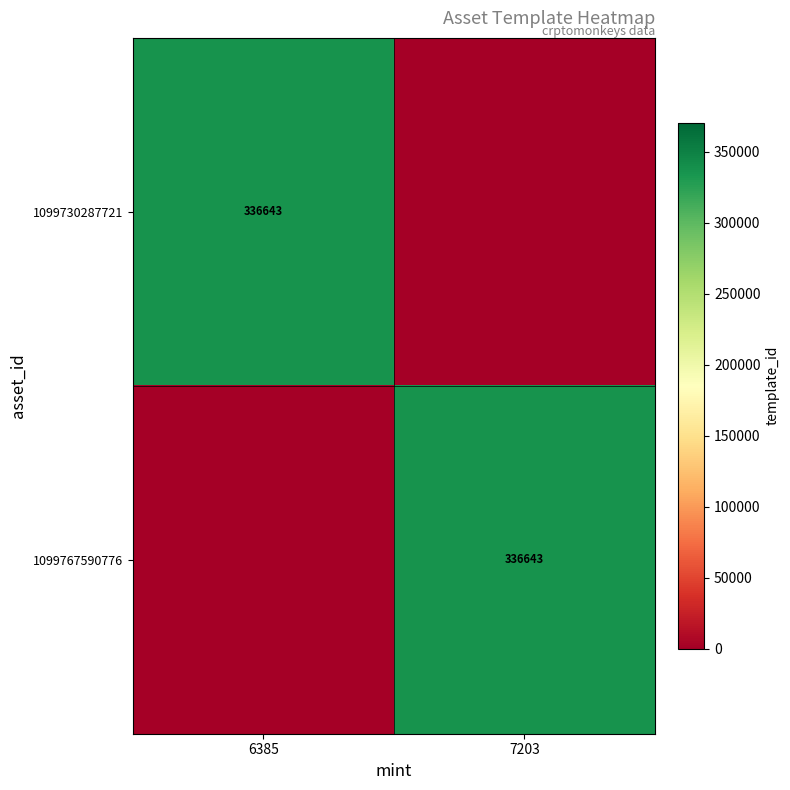

The value of 1099767590776 at 7203 is 112543. True or false?

False